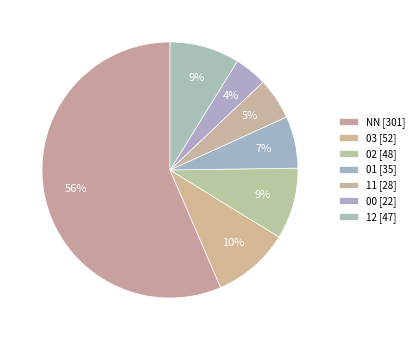

How many slices are in this pie chart?

7